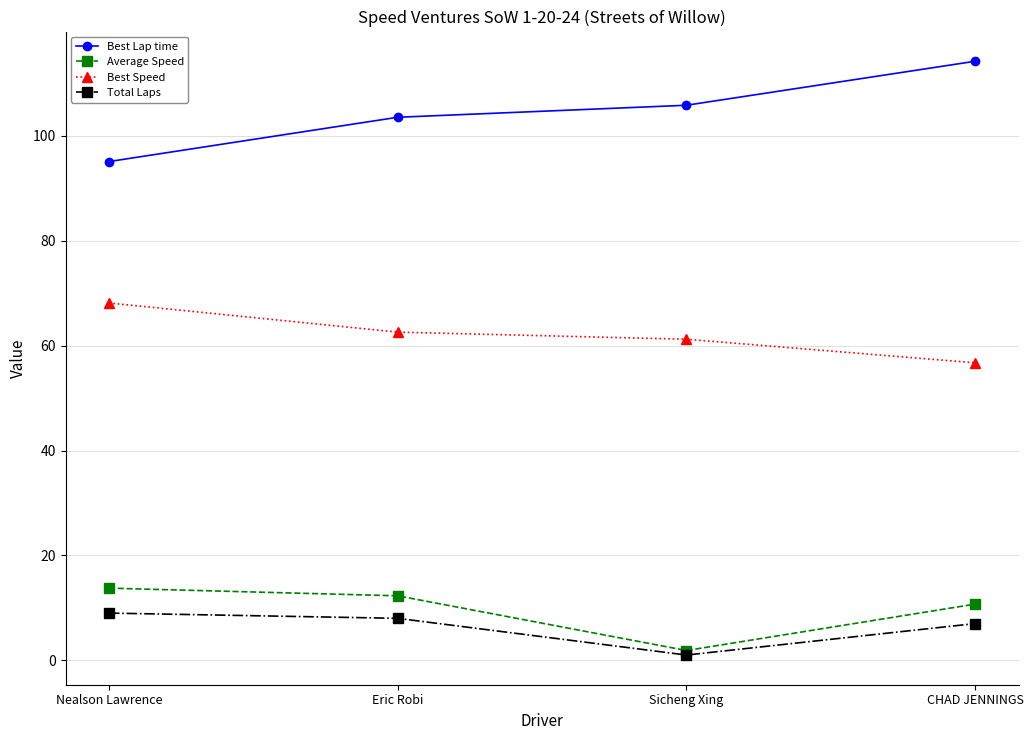

True or false: Best Lap time has more than 1 interior local peaks.

False